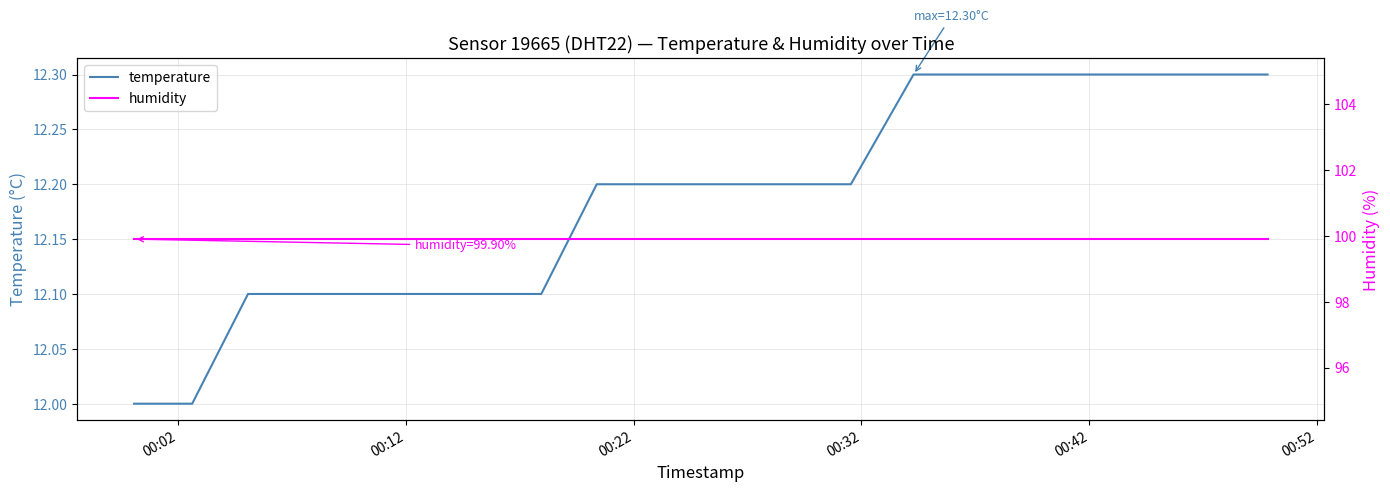

What is the highest value of the temperature series?

12.3